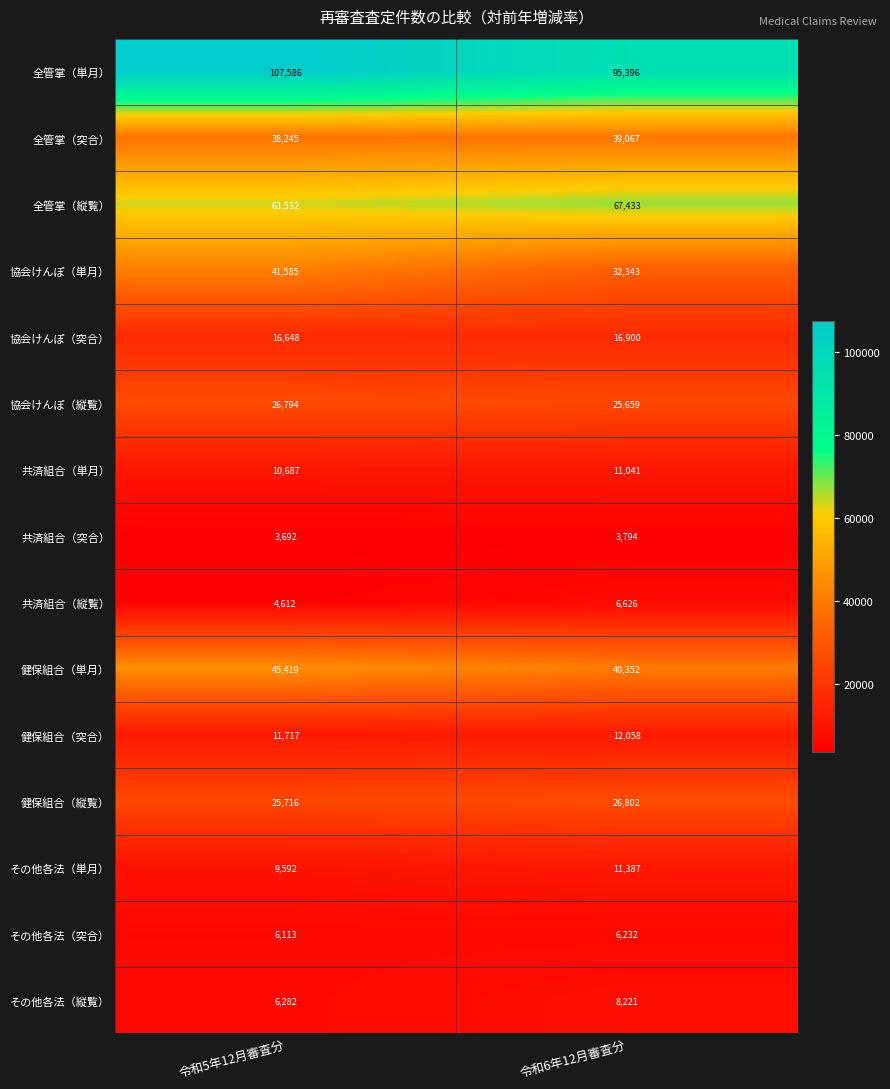

How many categories are shown in the chart?

2